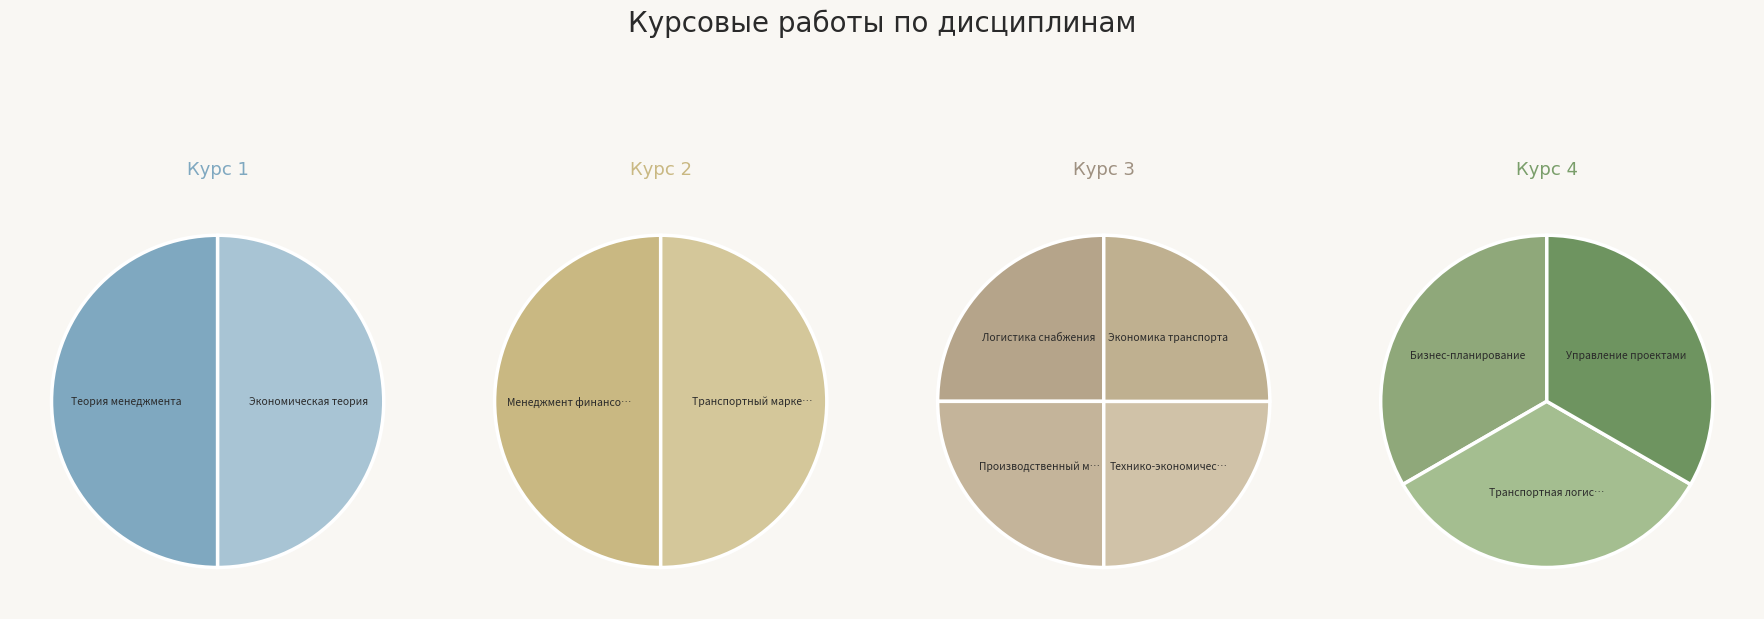

Which category has the biggest portion of the pie?

Бизнес-планирование